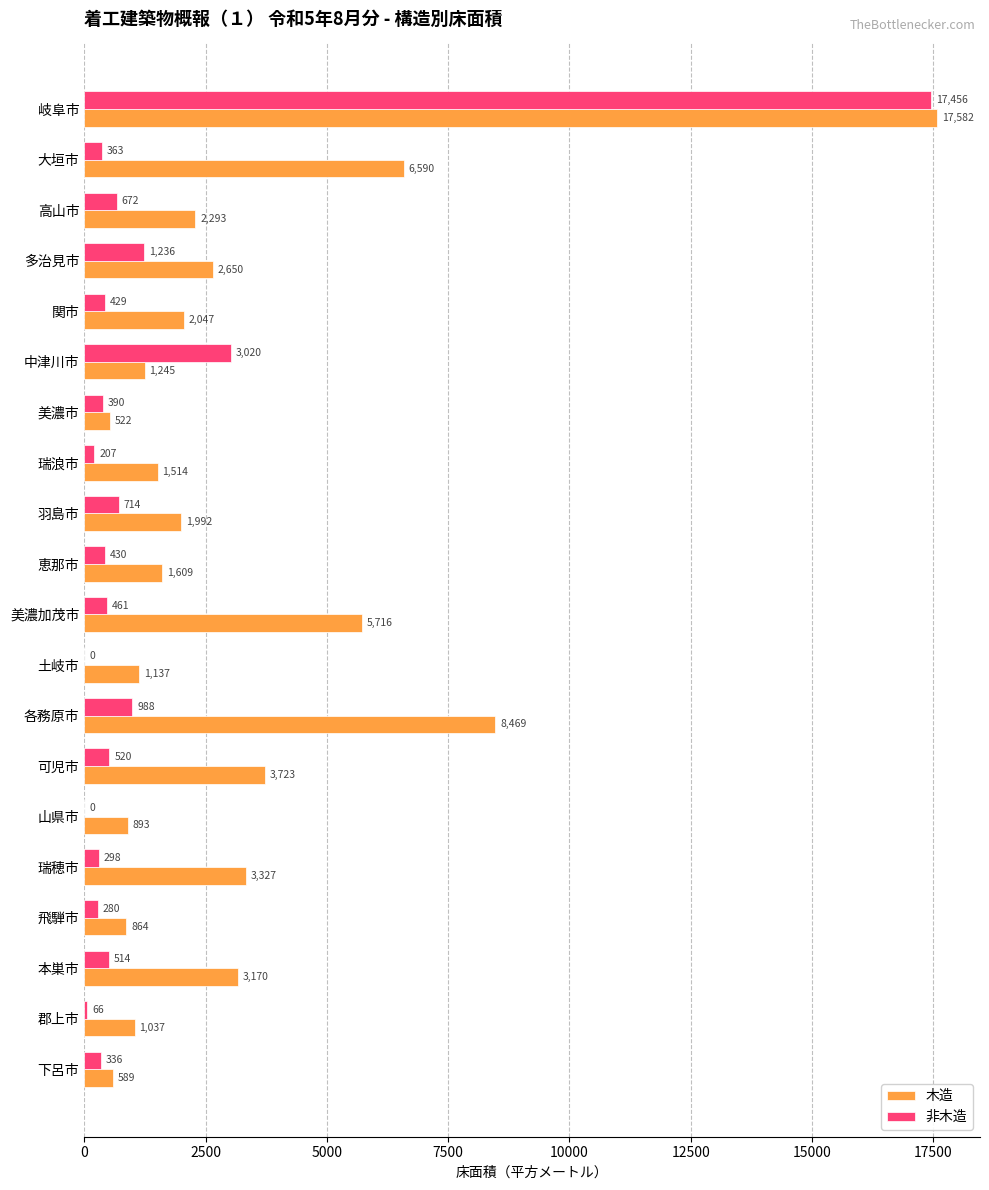

What is the sum of all 木造 values?

66969